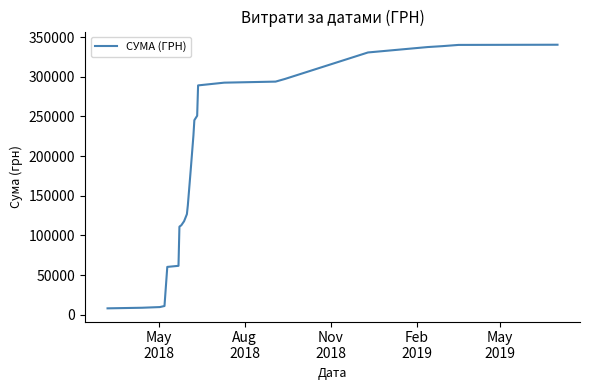

What is the greatest value displayed?

340446.9